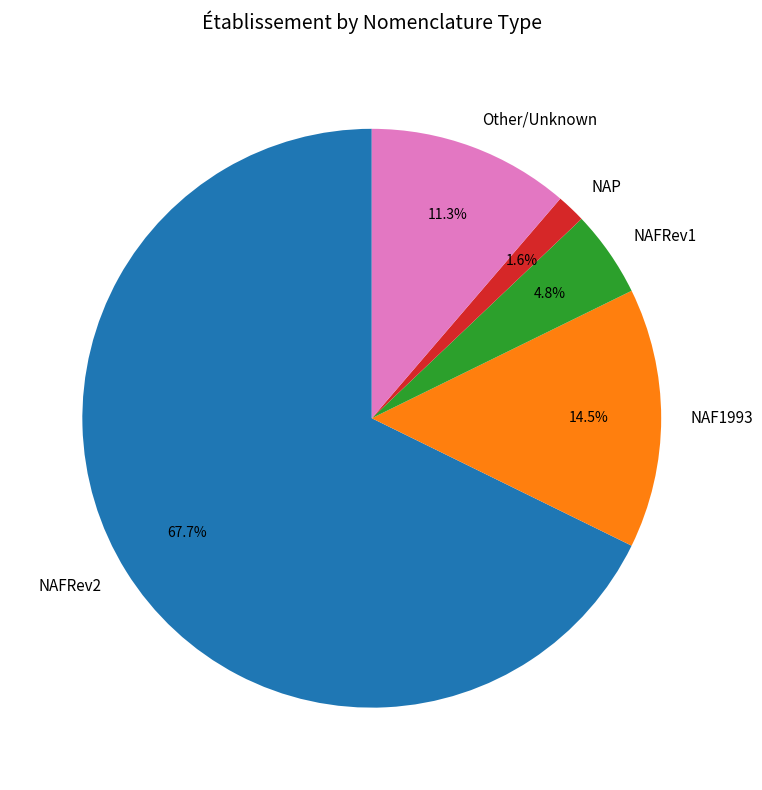

Which slice is the smallest?

NAP